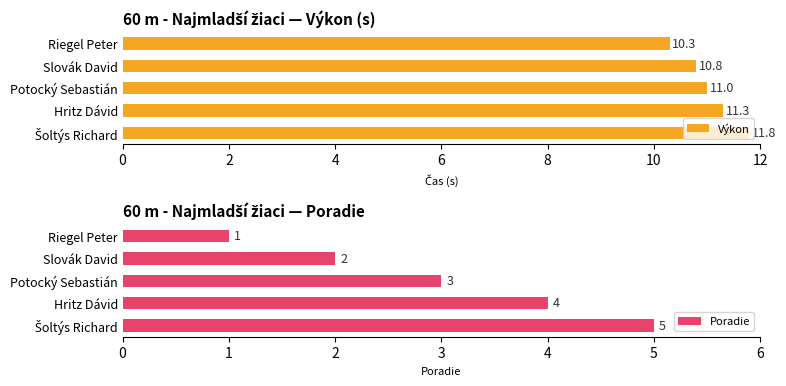

What is the difference between the maximum and minimum values in the Výkon series?

1.5